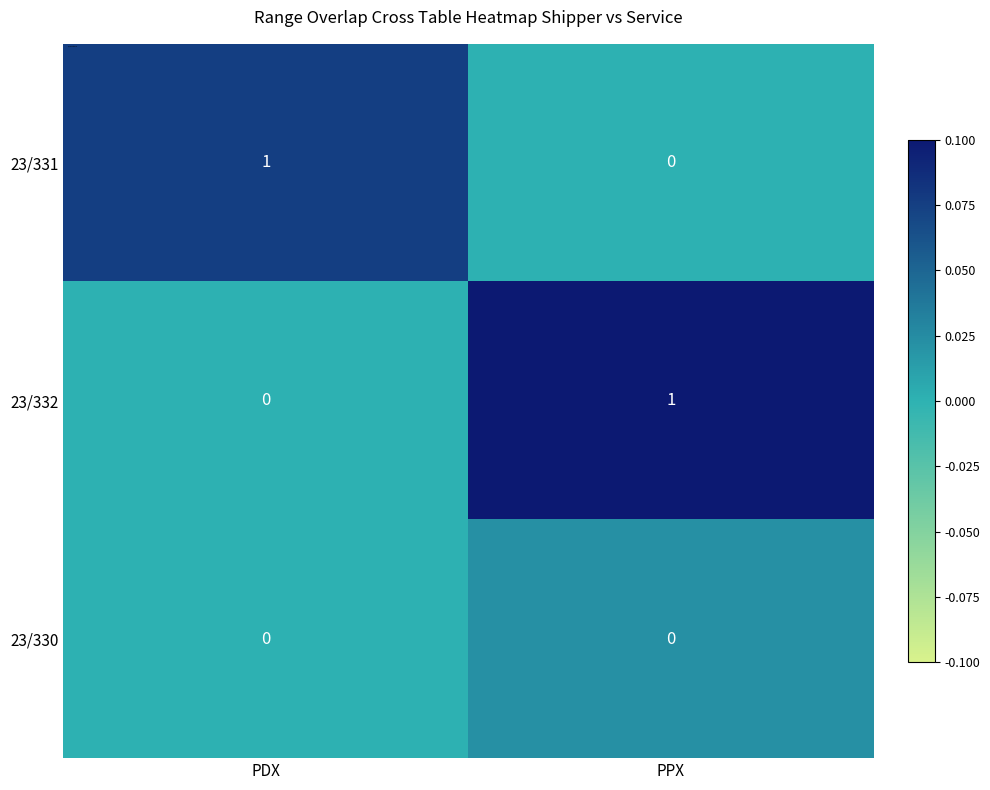

What is the maximum value shown in the chart?

1